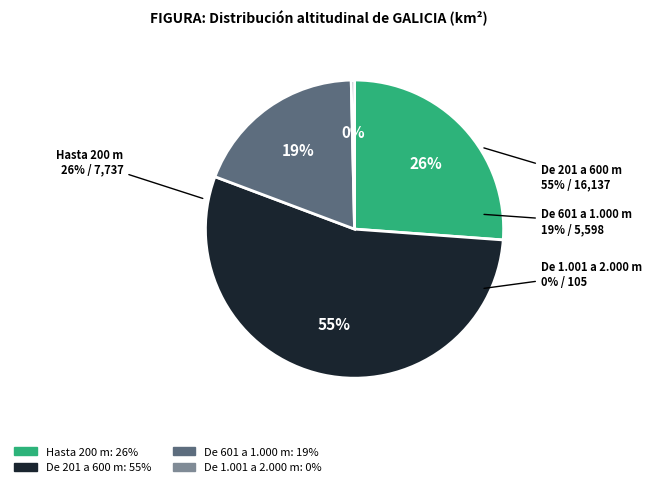

Which category has the biggest portion of the pie?

De 201 a 600 m